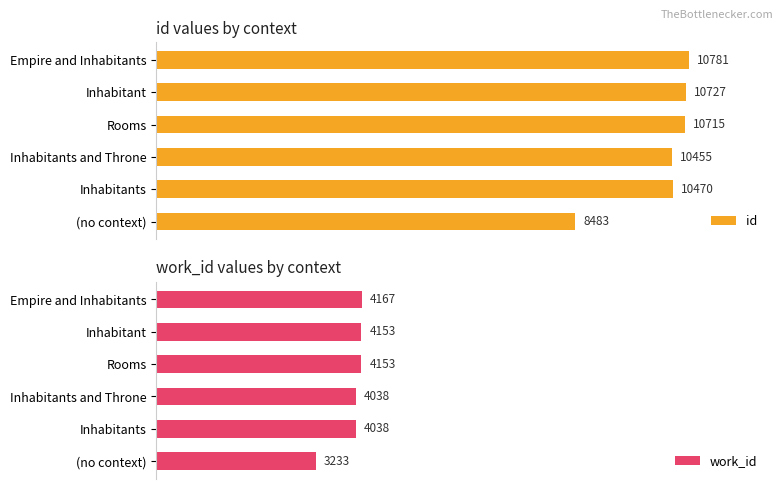

Rank the series by their maximum value, from lowest to highest.

work_id, id